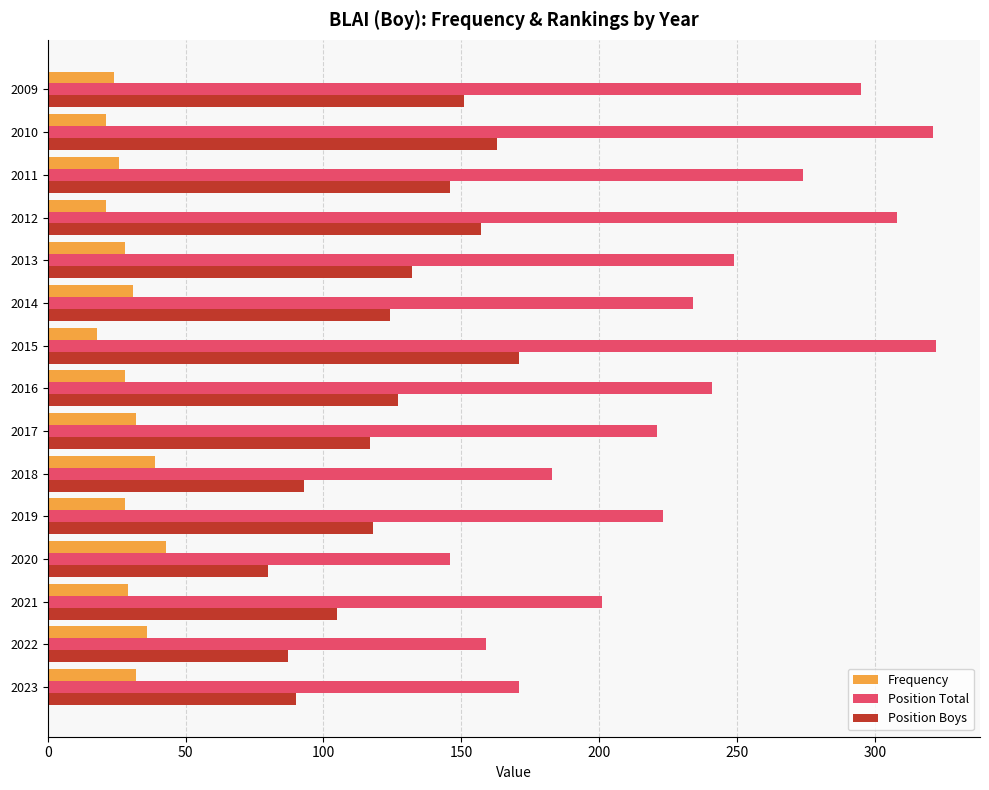

List the series in order of their overall mean, lowest first.

Frequency, Position Boys, Position Total